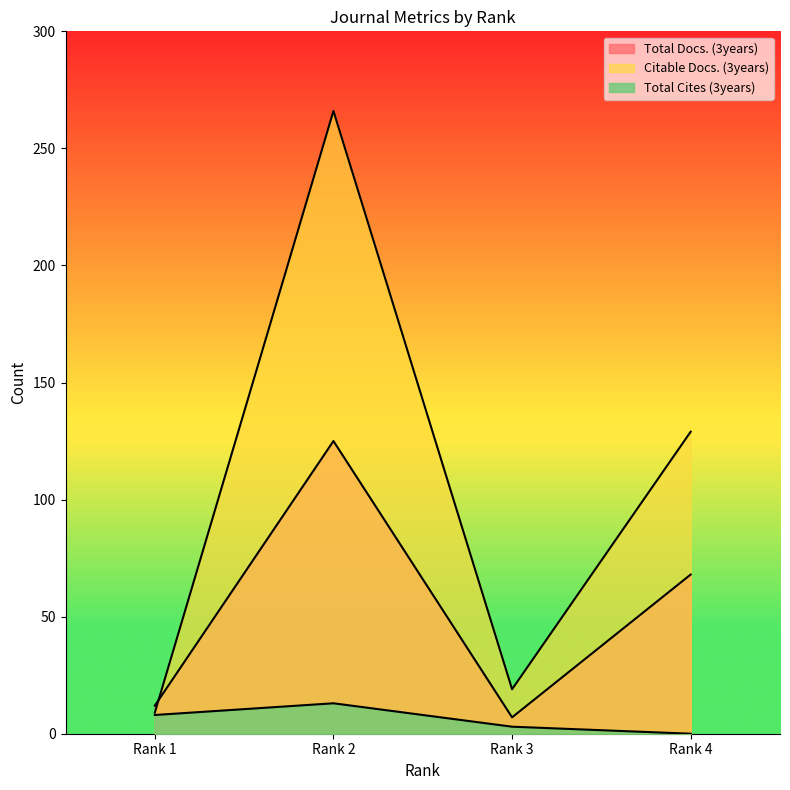

What is the spread (max minus min) of values at Rank 3?

16